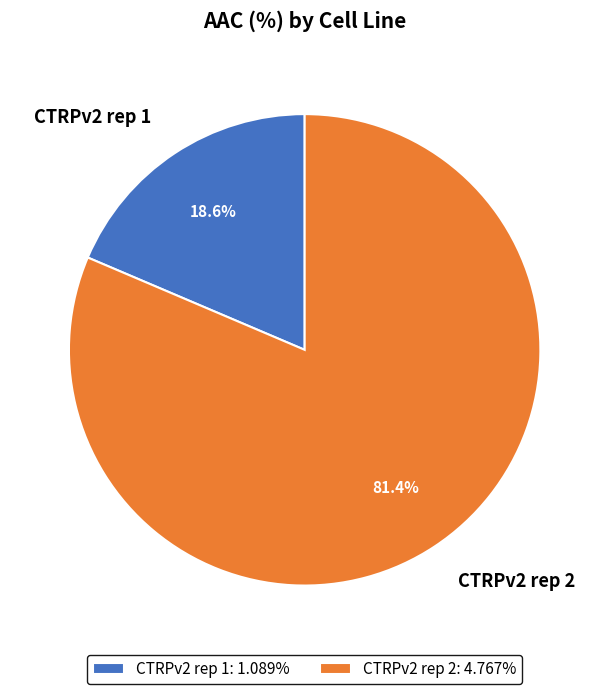

Combined, what portion of the pie is CTRPv2 rep 1 and CTRPv2 rep 2?

100.0%